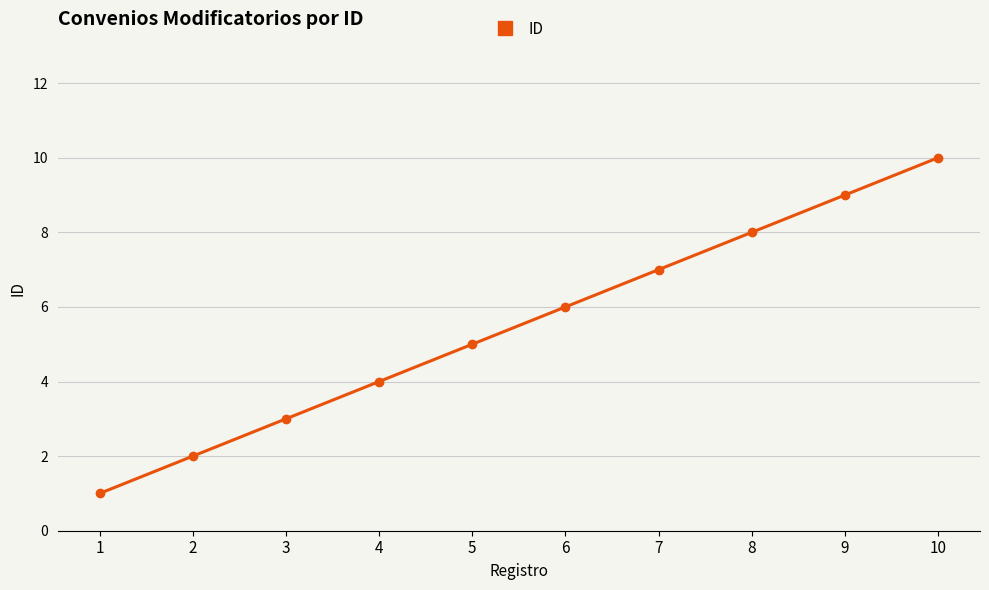

What is the value of the 7th point from the left?

7